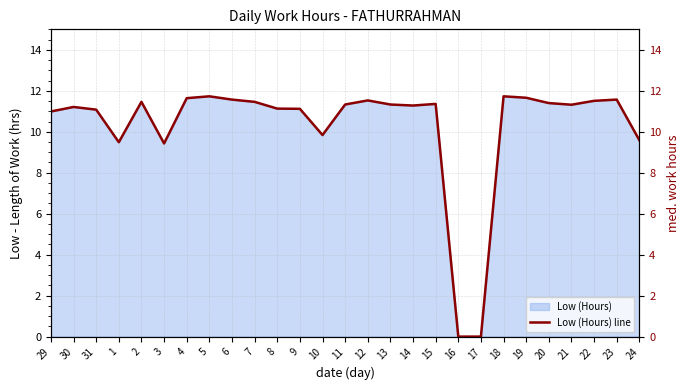

At which category does the data reach its first local peak?

30